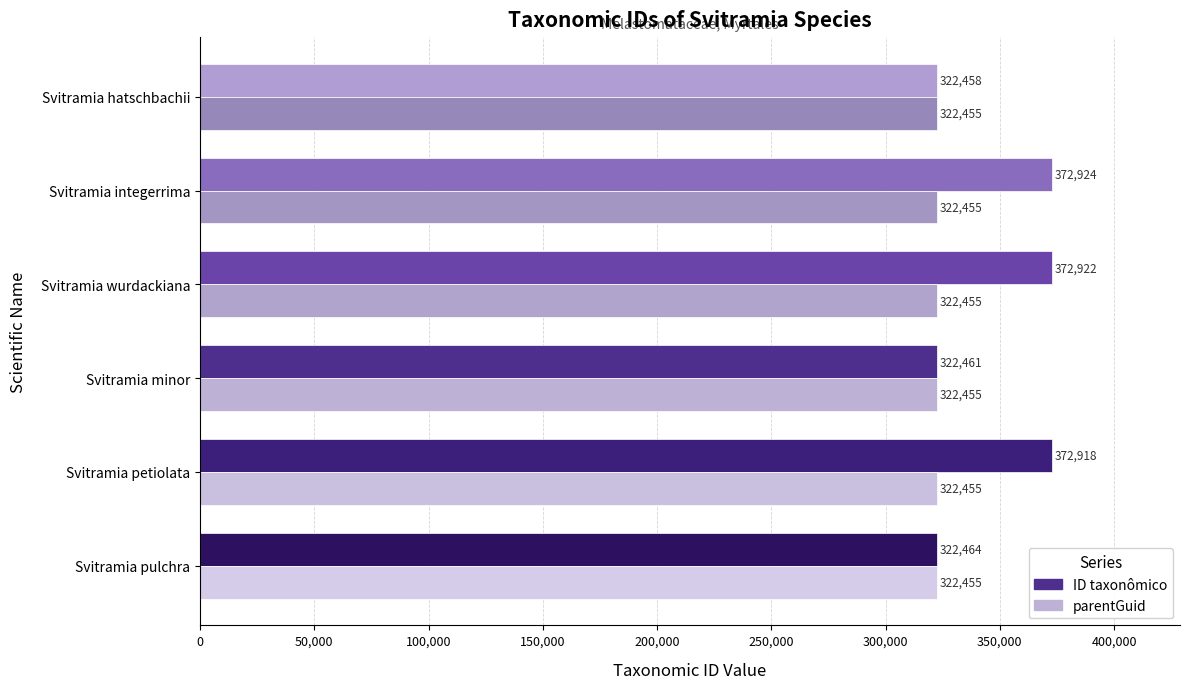

What is the total value across all series at Svitramia petiolata?

695373